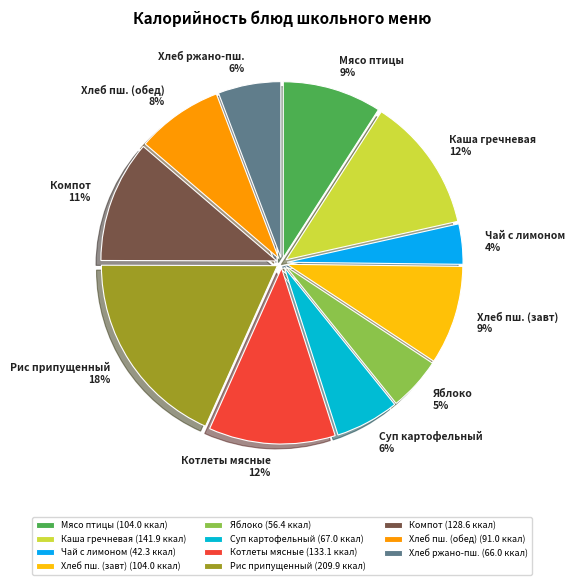

True or false: Мясо птицы accounts for 9% of the total.

True